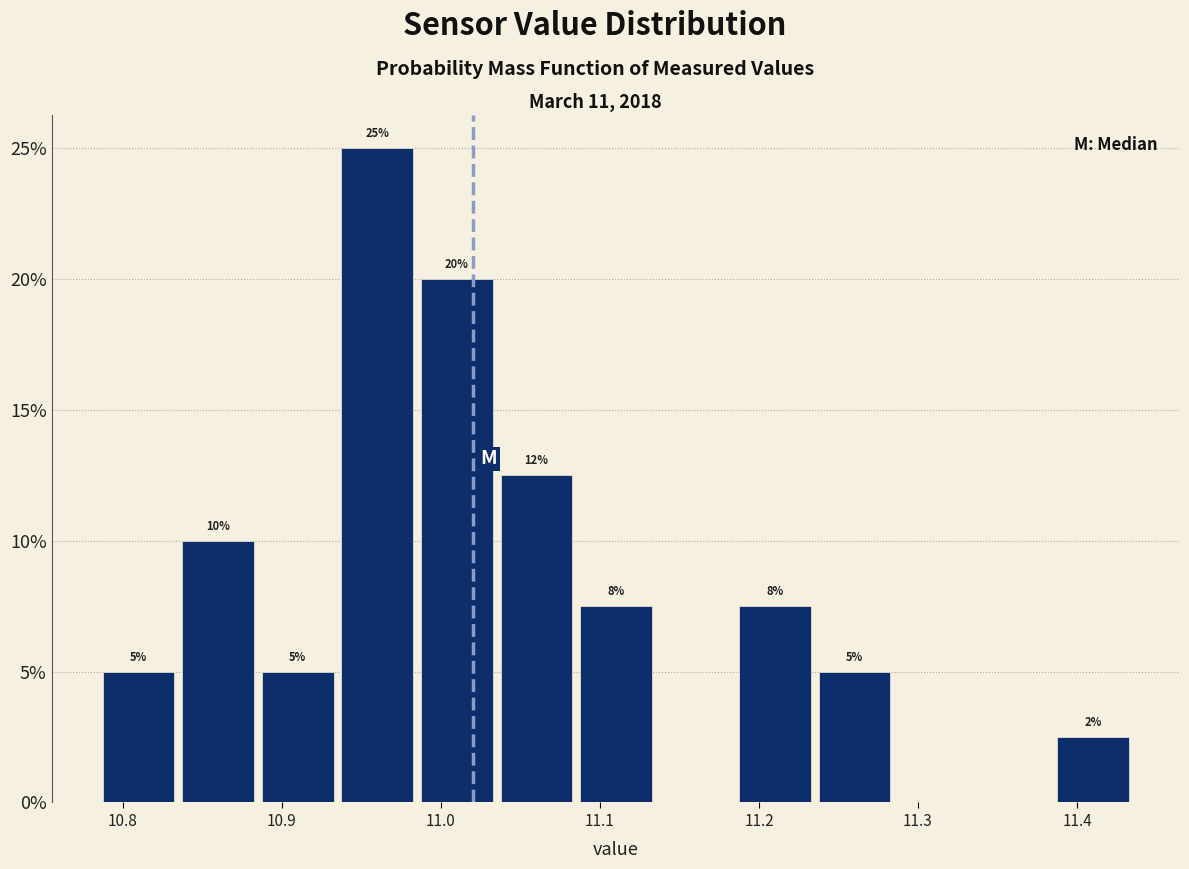

Over which range of the x-axis is the bar tallest?

10.935 to 10.985